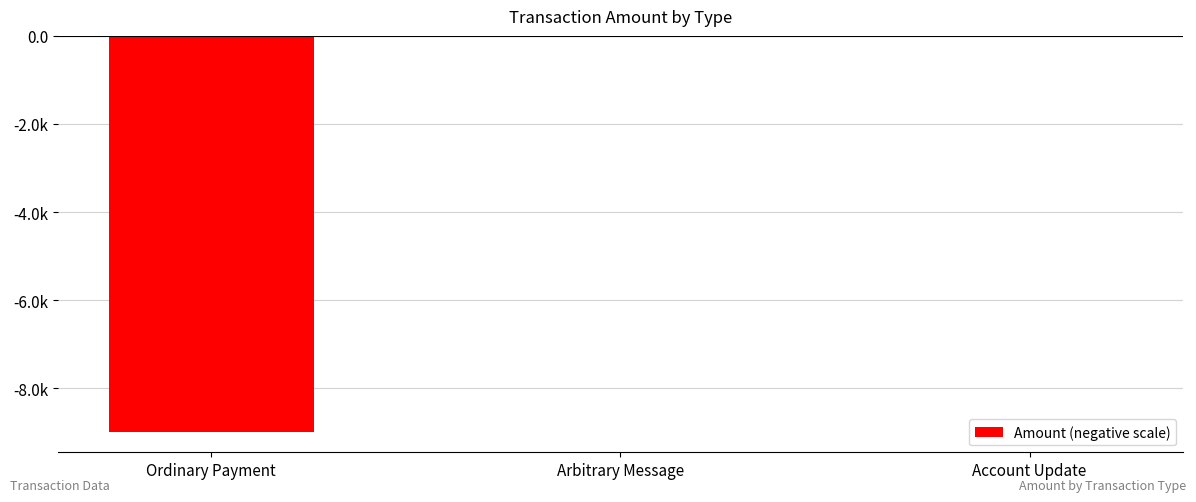

Are the bars horizontal?

No